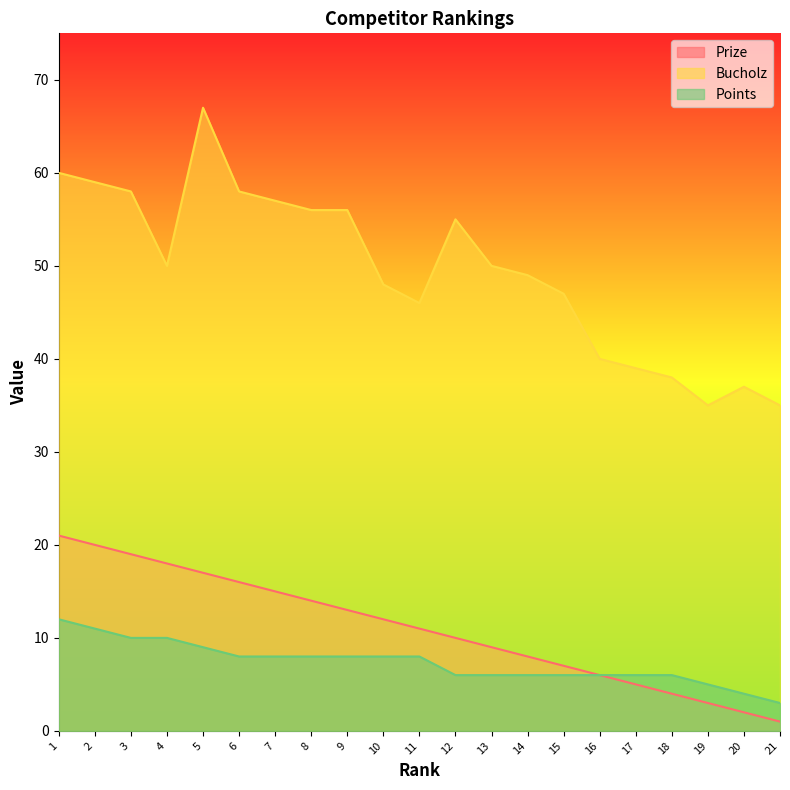

List the series in order of their peak value, lowest first.

Points, Prize, Bucholz